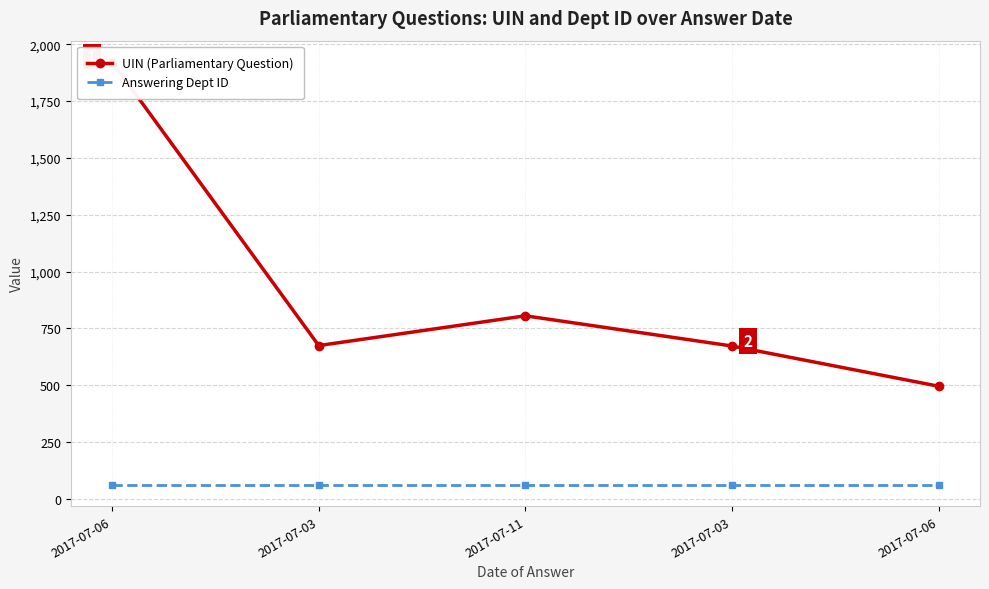

What is the sum of all Answering Dept ID values?

300